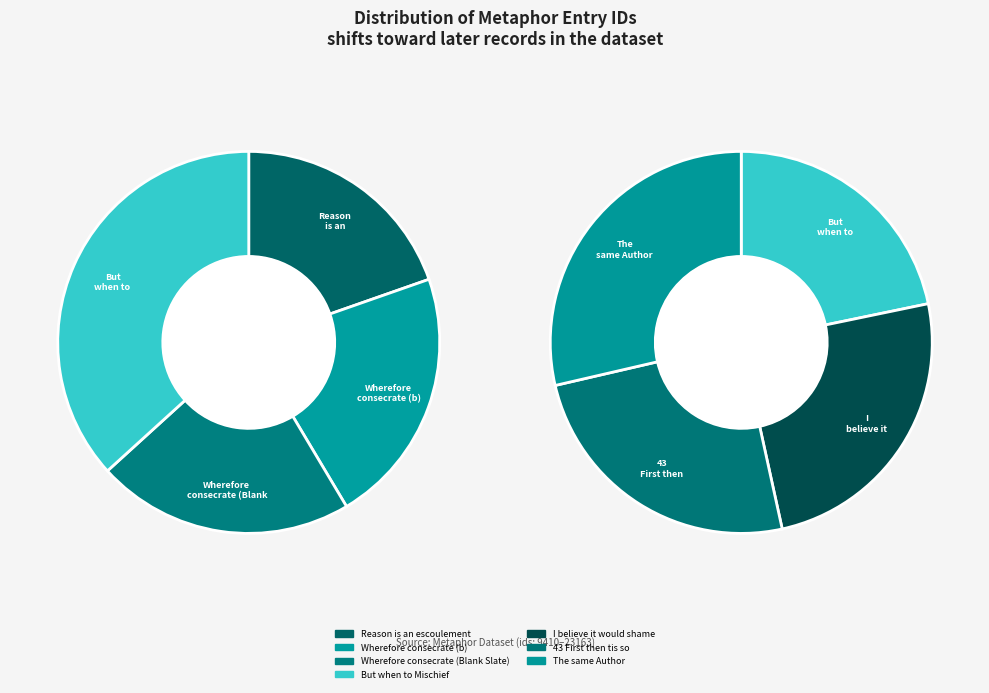

How many slices are in this pie chart?

7